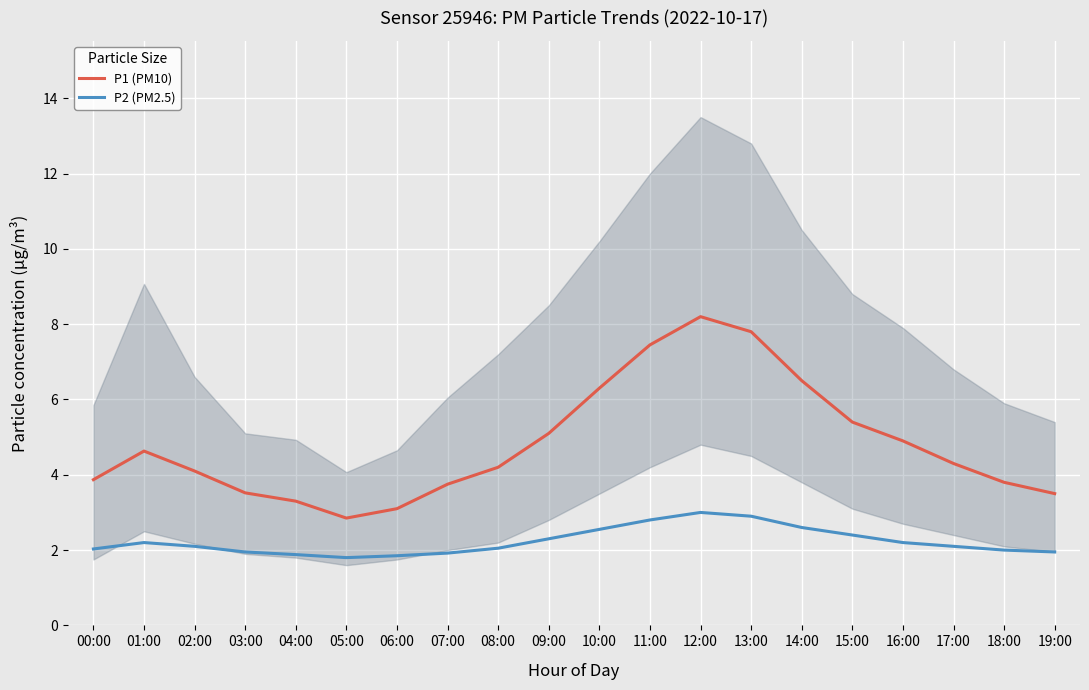

Which category has the highest value in the P1 (PM10) series?

12:00